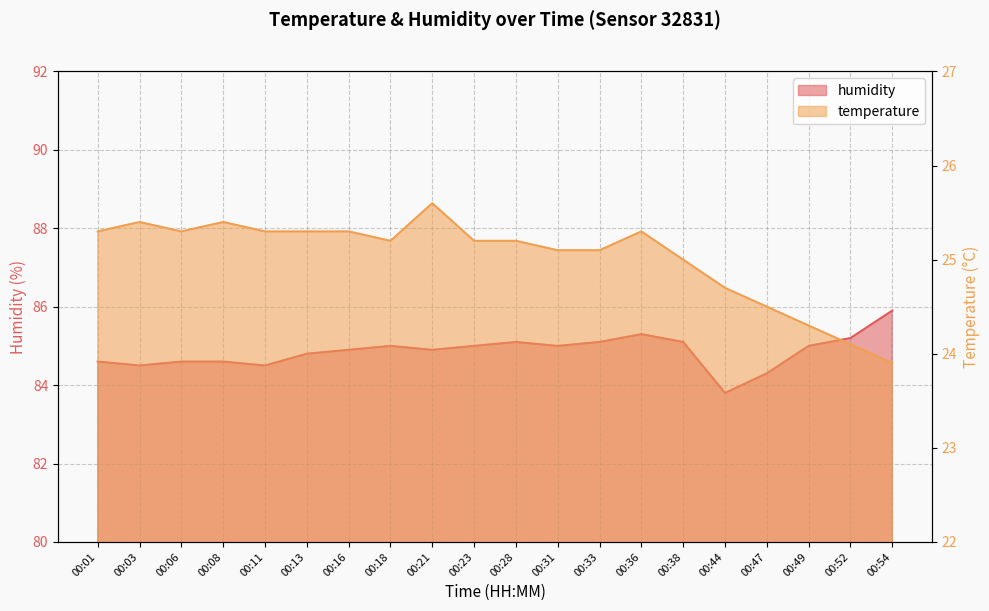

What is the total value across all series at 00:44?

108.5